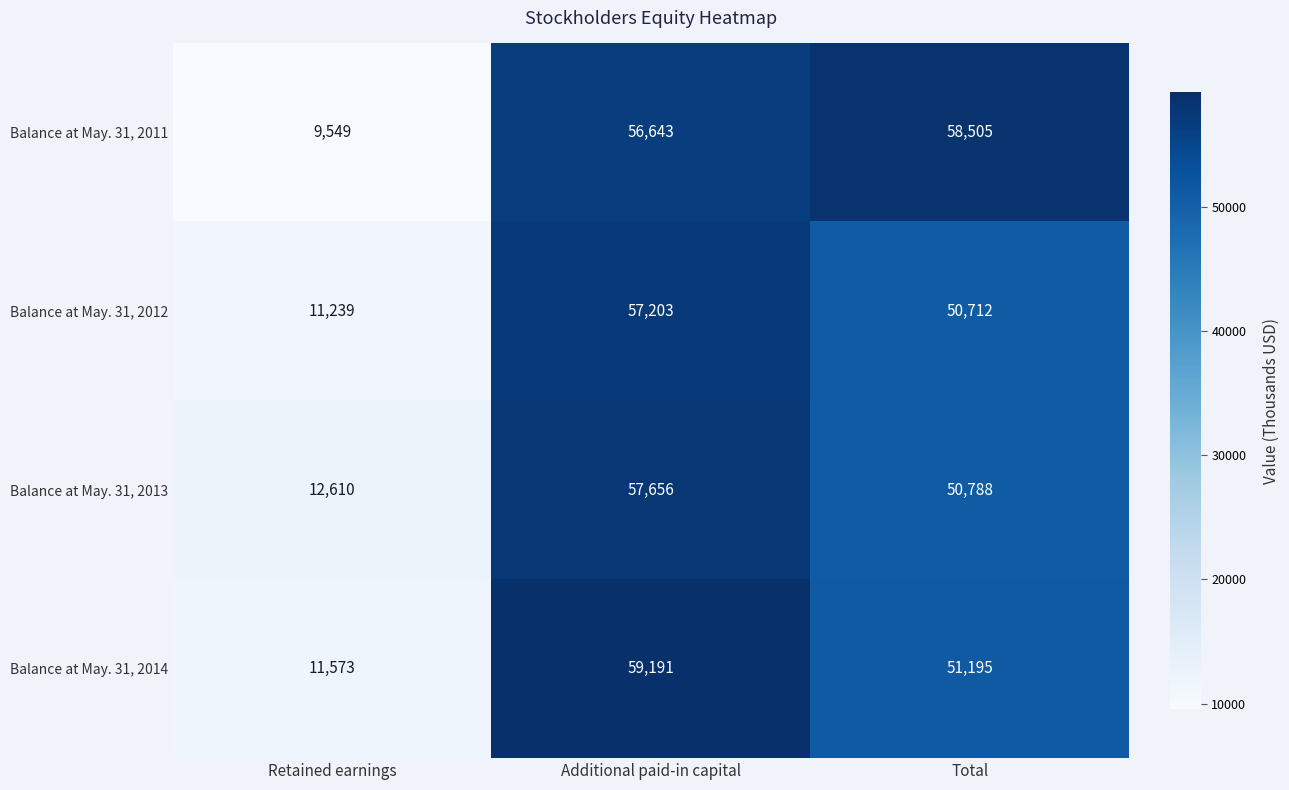

What is the average value of the Balance at May. 31, 2012 series?

39718